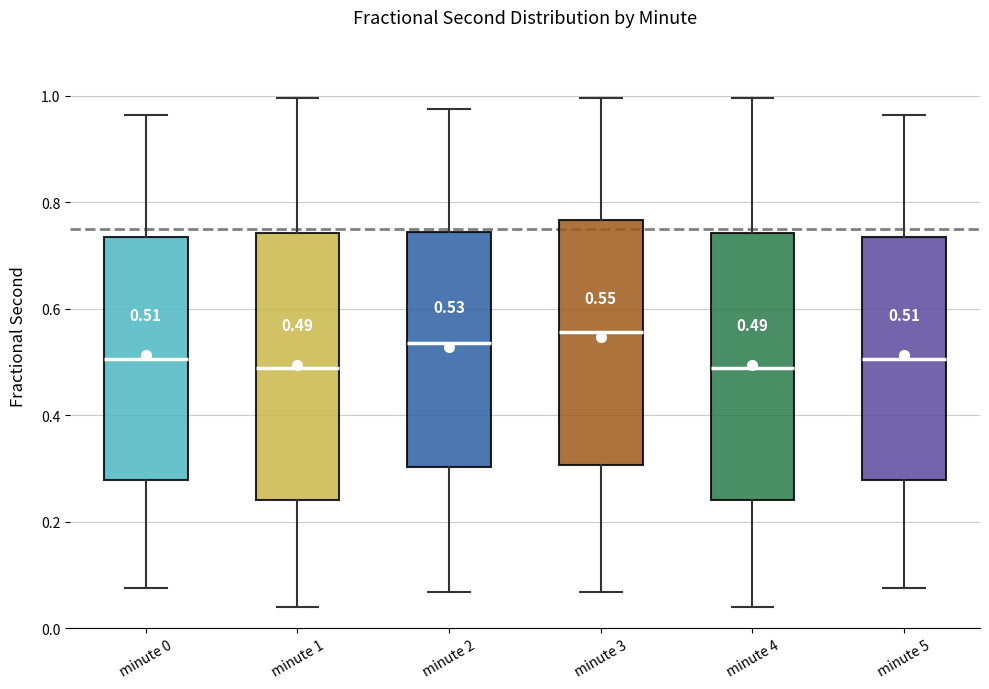

Which box's median line is the highest?

minute 3